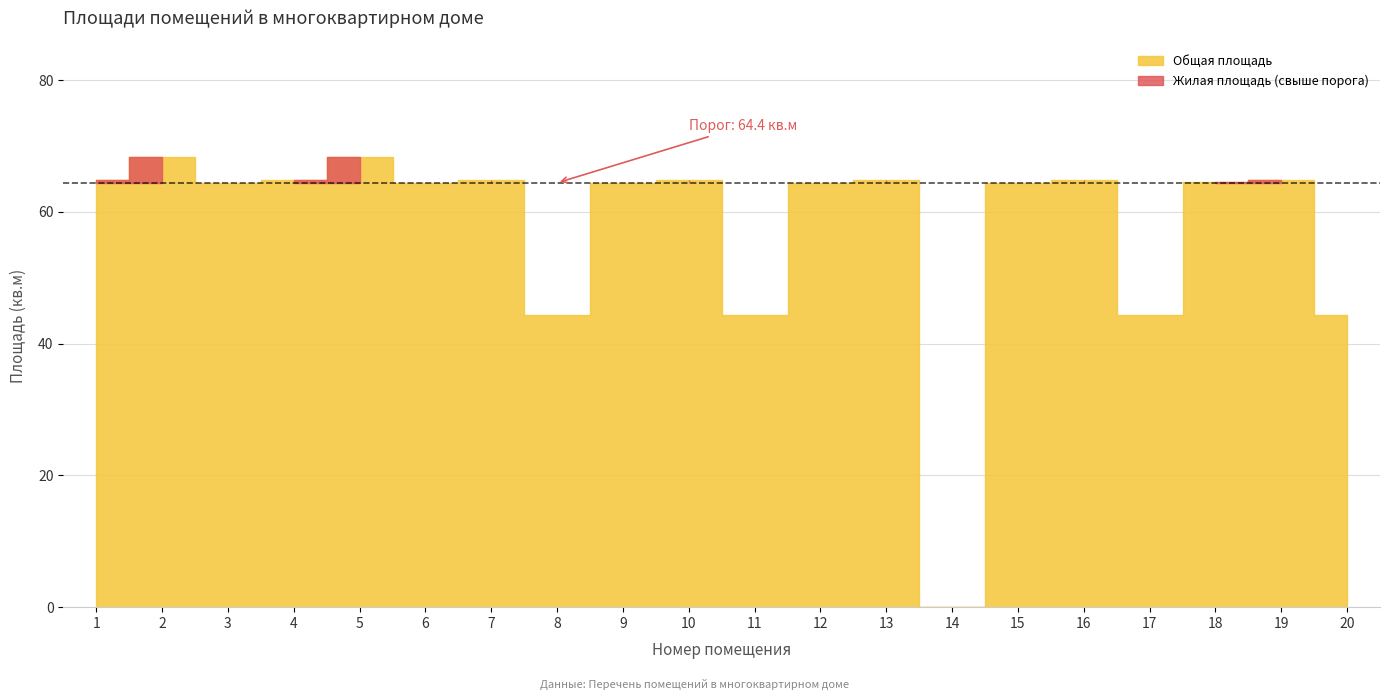

What is the sum of the Жилая площадь values at 12 and 11?

108.8